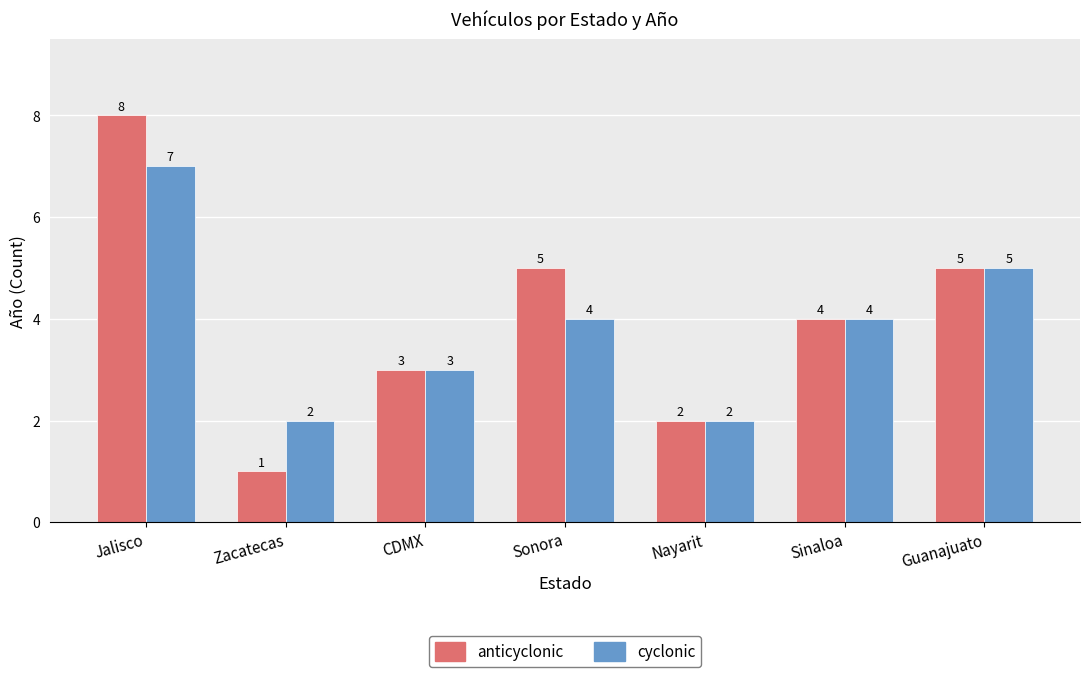

How many bars are there in each group?

2